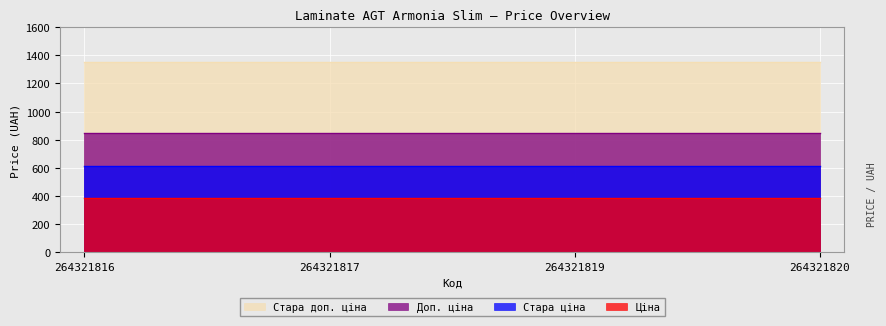

What is the average value of the Ціна series?

386.9